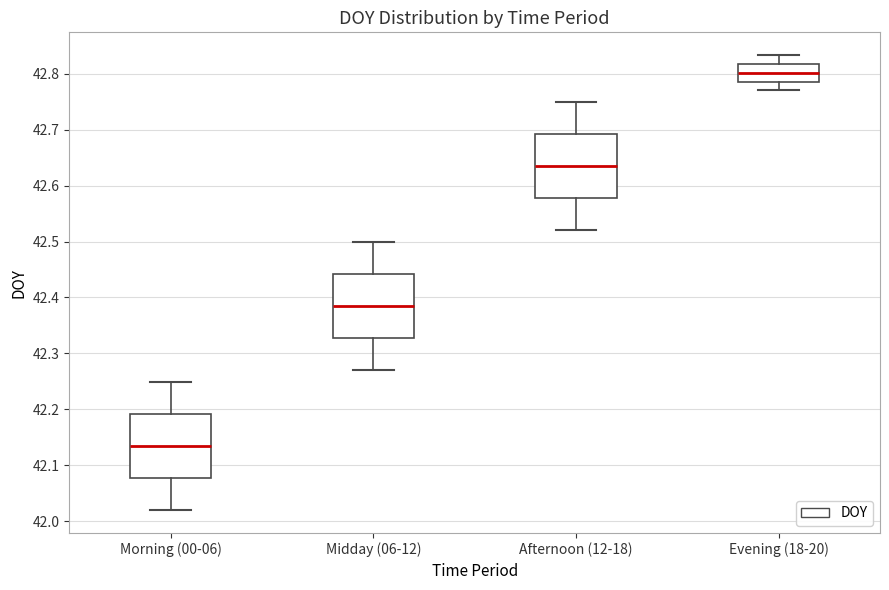

Where does the upper whisker of the box for Evening (18-20) end on the y-axis? The values are not printed on the chart, so give them approximately, as read against the axis.

42.83